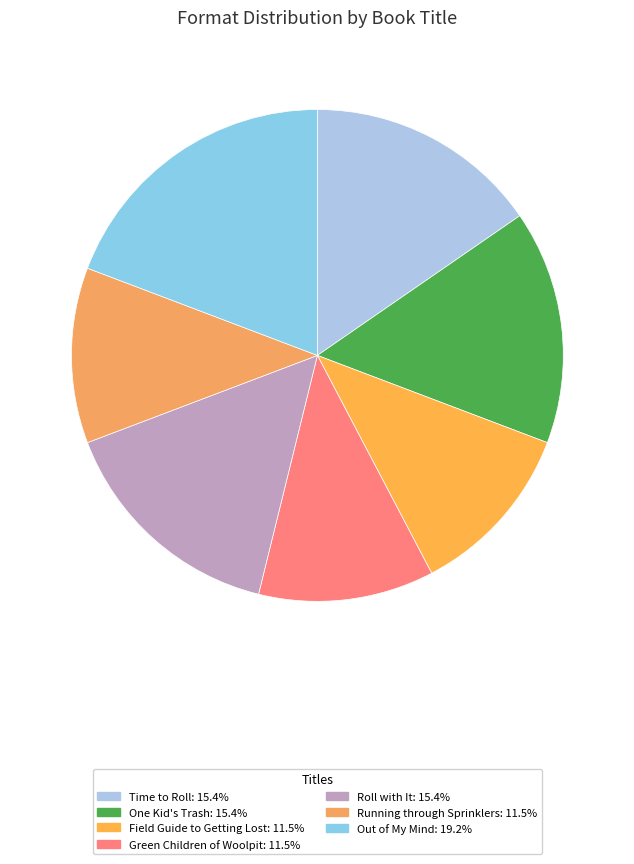

To the nearest percent, what is the combined percentage of Time to Roll and Field Guide to Getting Lost?

27%